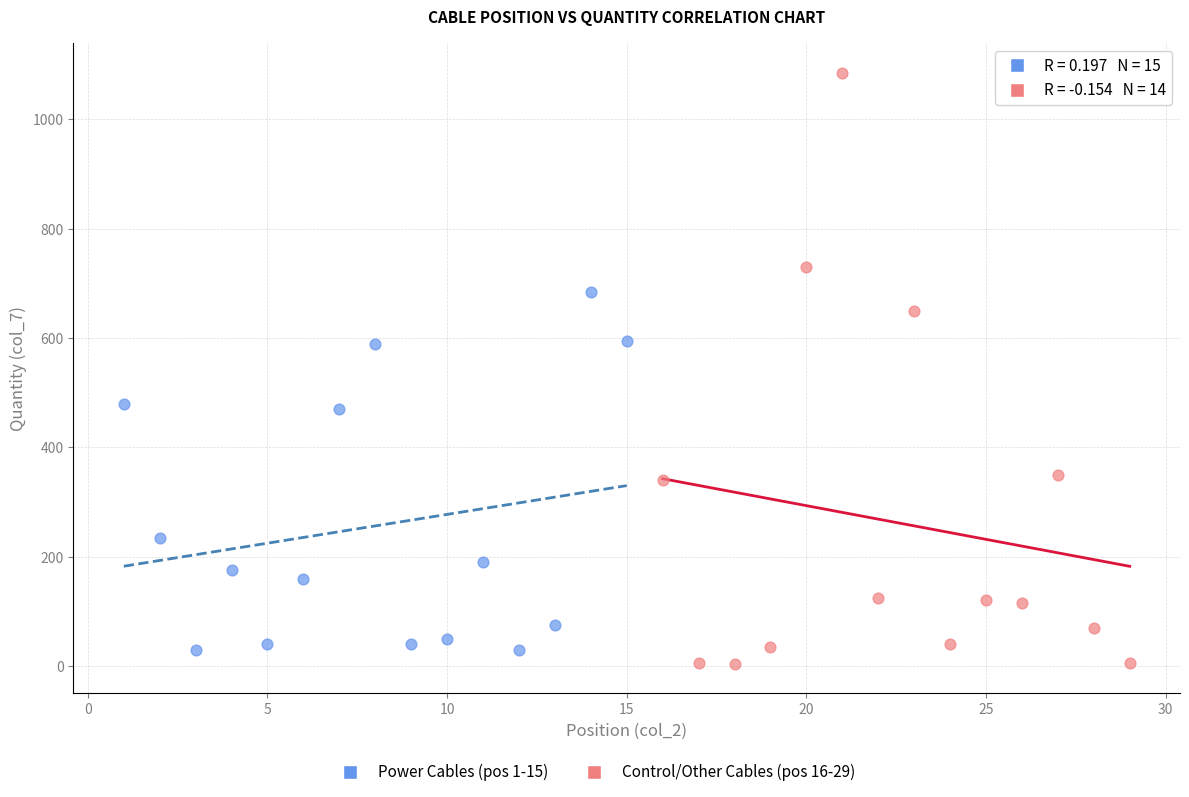

Which series has the largest Y range (max minus min)?

Control/Other Cables (pos 16-29)